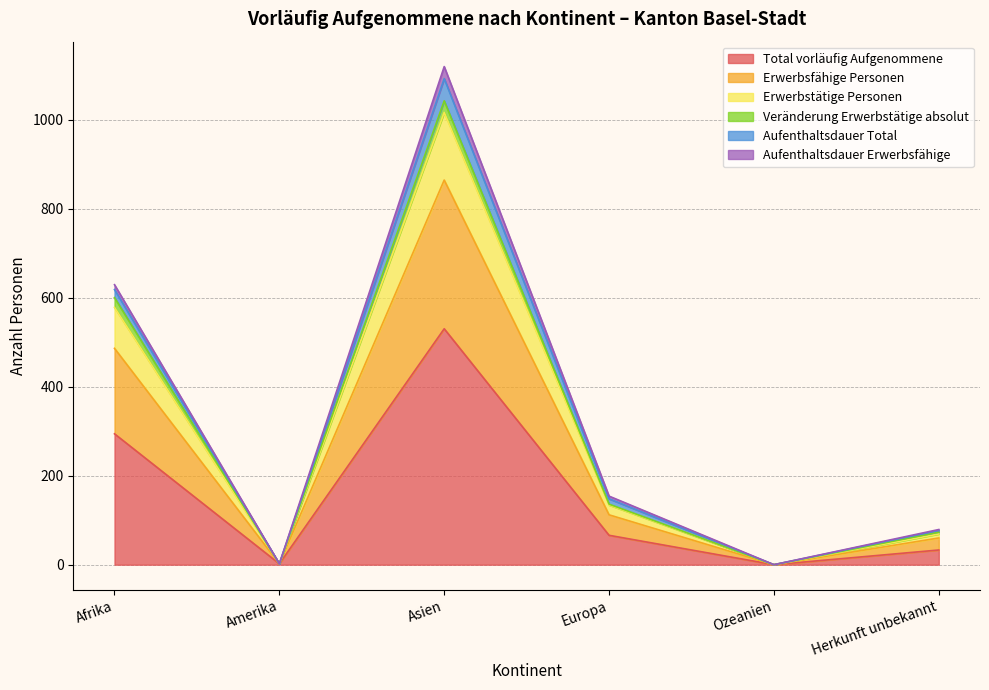

How many values in Aufenthaltsdauer Erwerbsfähige are above zero?

5